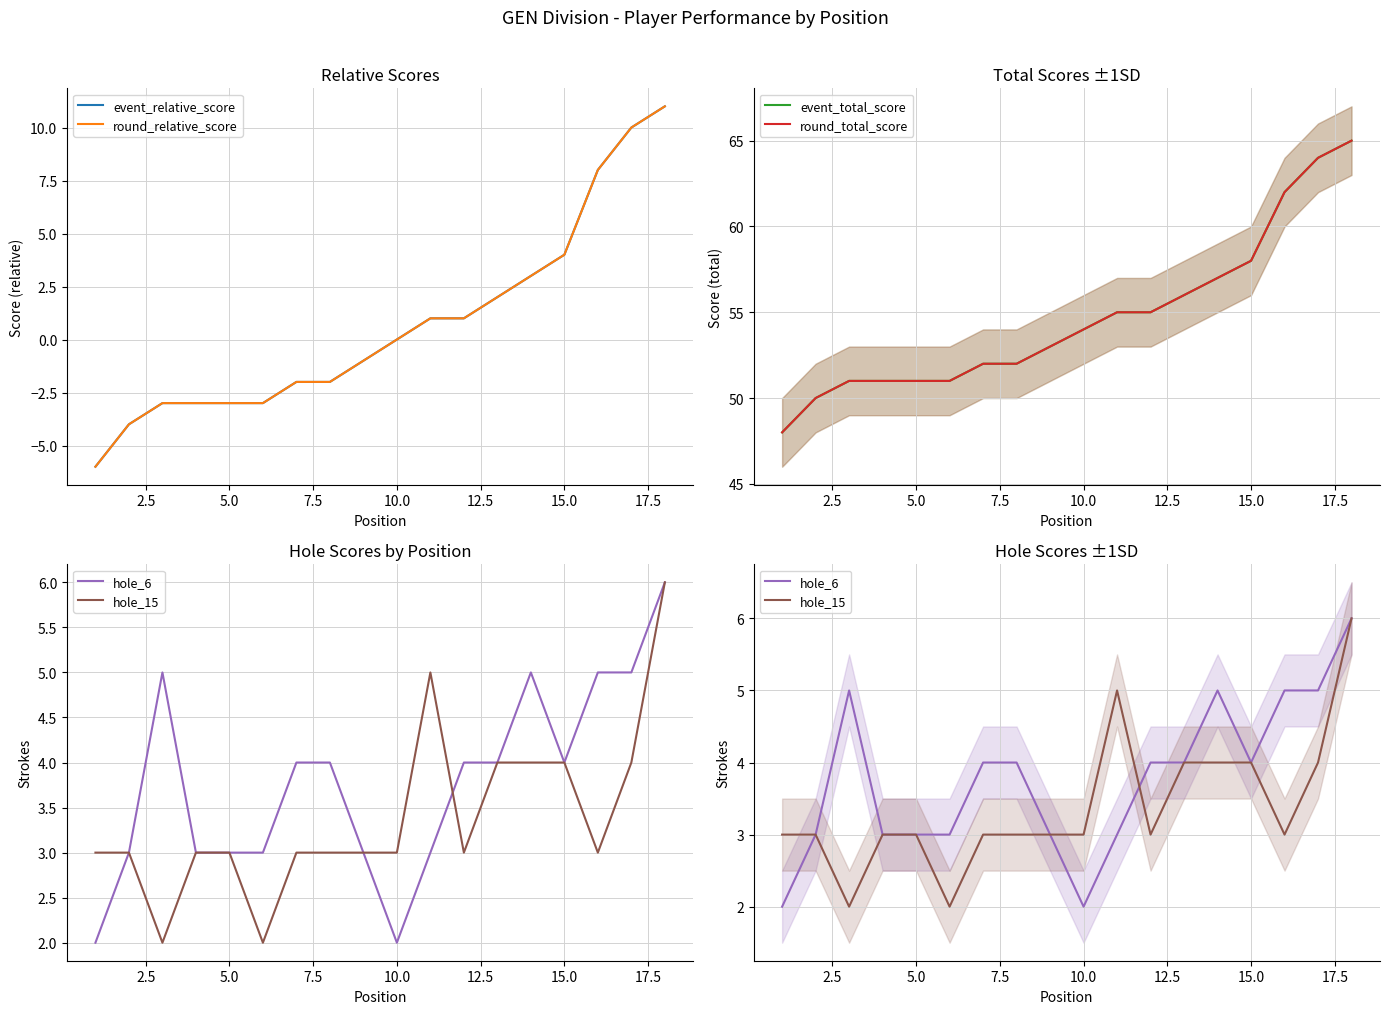

True or false: hole_15 and hole_6 intersect in this chart.

True